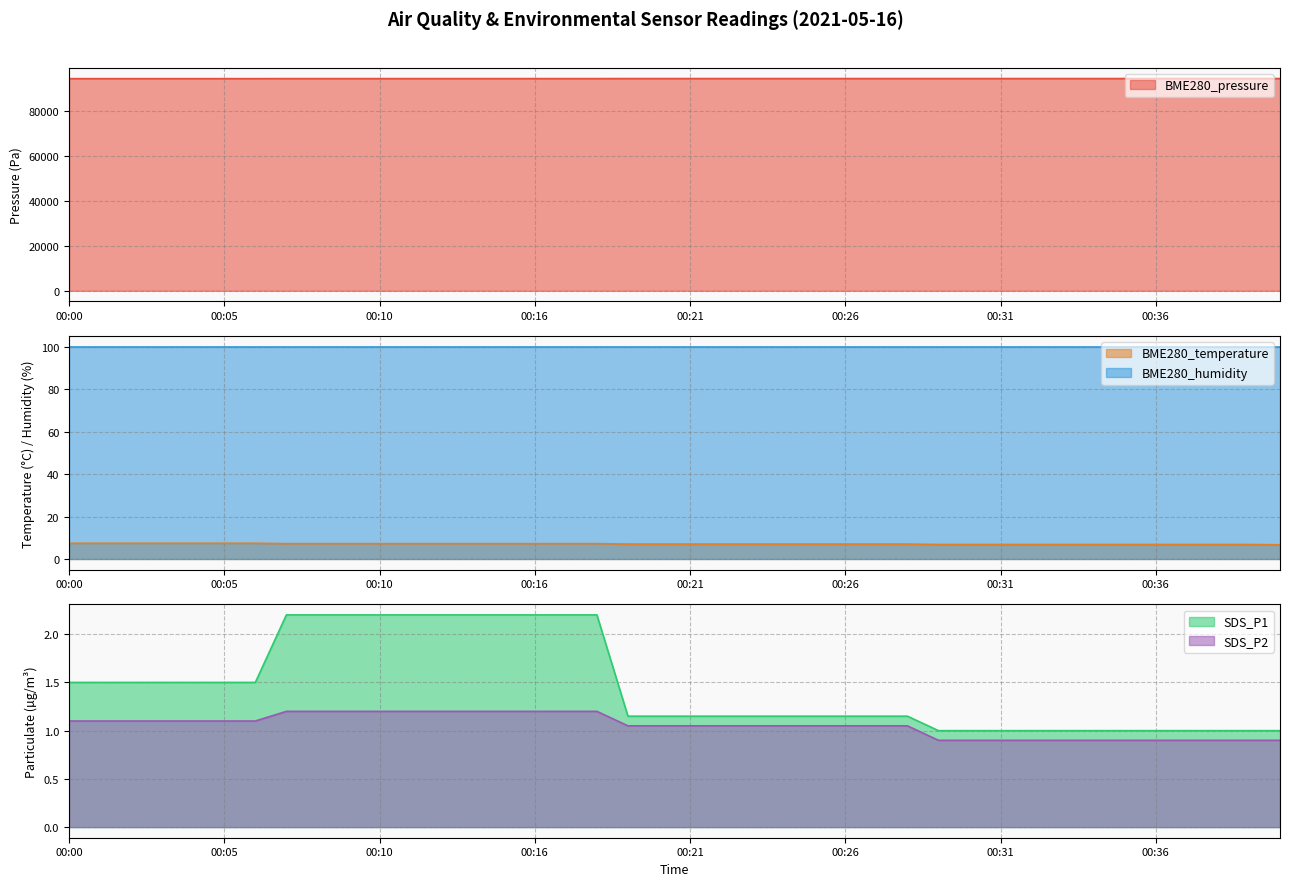

What is the value of the BME280_temperature point at the 15th from the left?

7.2